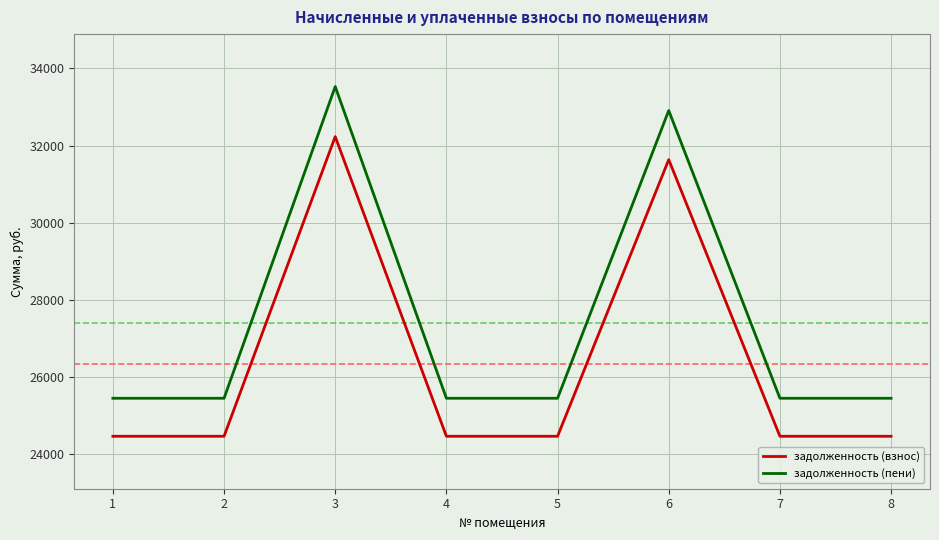

Is this an area chart (filled region under the line)?

No